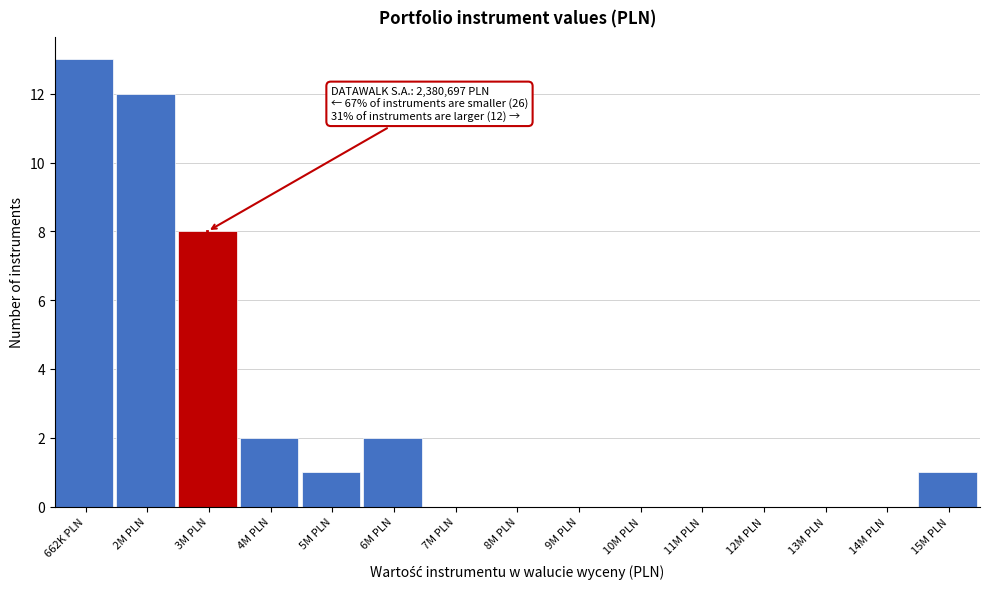

Reading right to left, what are all the values shown in this chart?

15M PLN=1	14M PLN=0	13M PLN=0	12M PLN=0	11M PLN=0	10M PLN=0	9M PLN=0	8M PLN=0	7M PLN=0	6M PLN=2	5M PLN=1	4M PLN=2	3M PLN=8	2M PLN=12	662K PLN=13